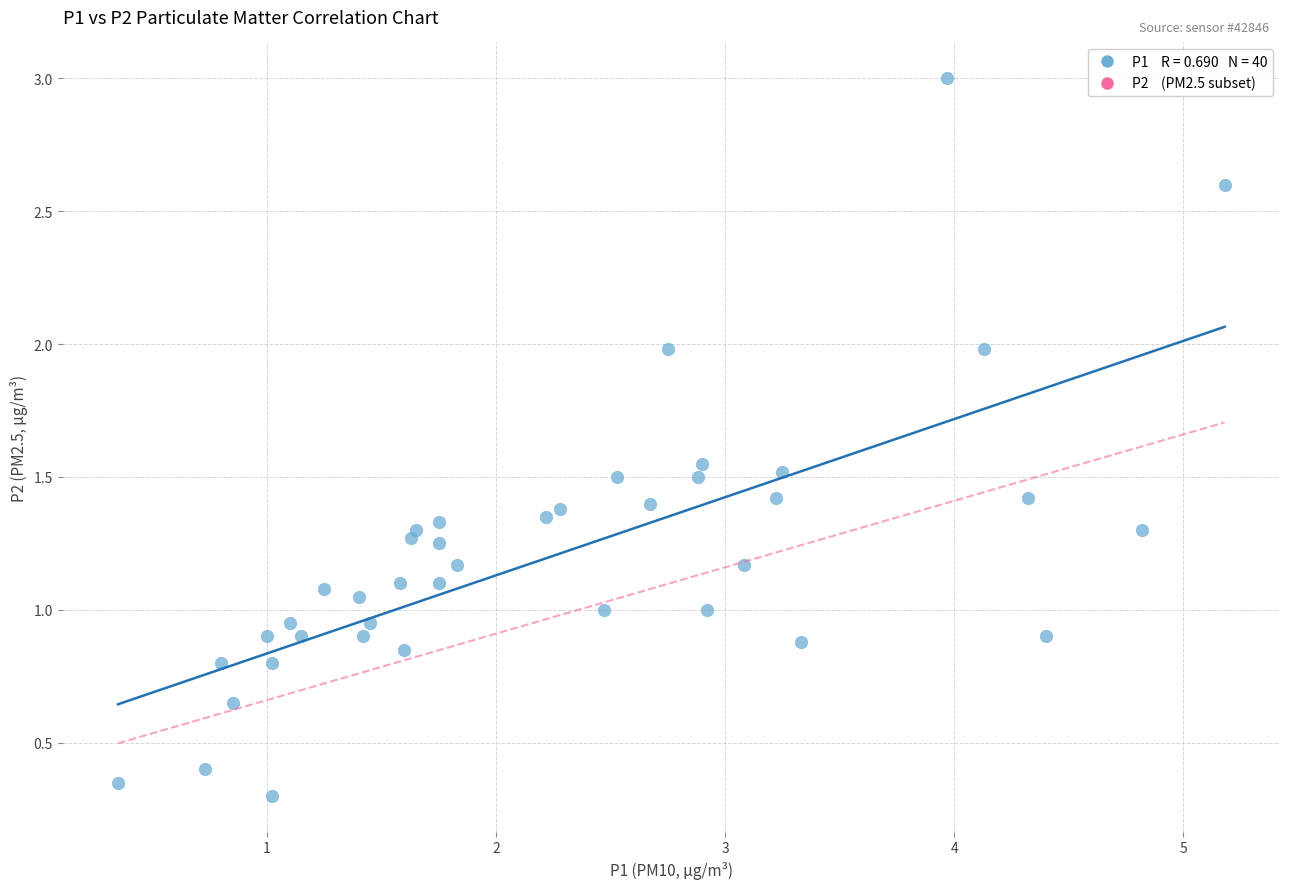

What is the range of X values (max minus min)?

4.8